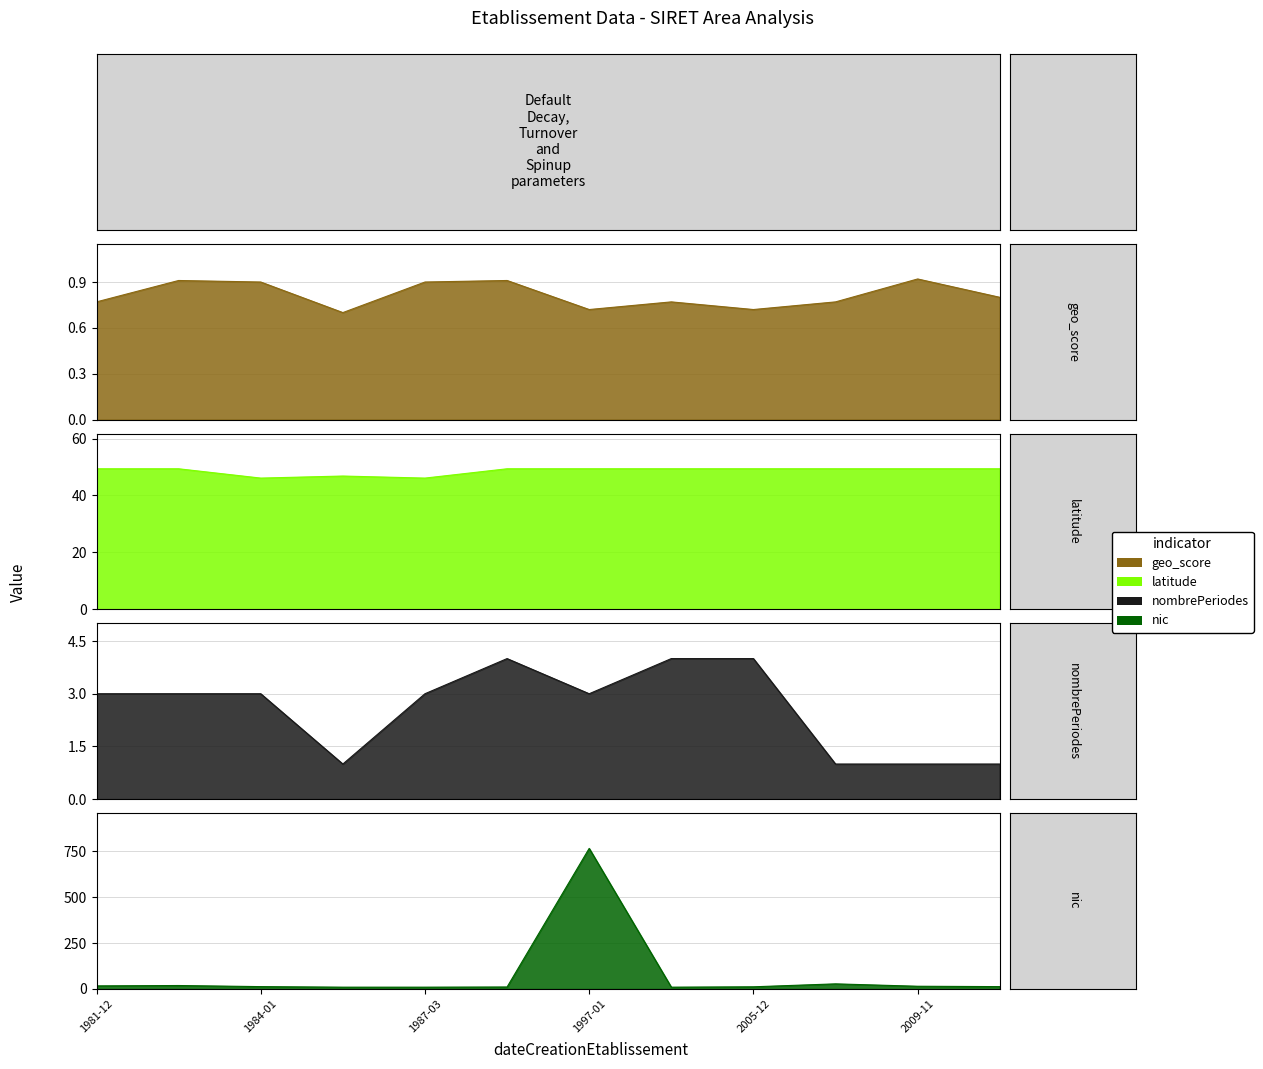

True or false: nombrePeriodesEtablissement and latitude intersect in this chart.

False